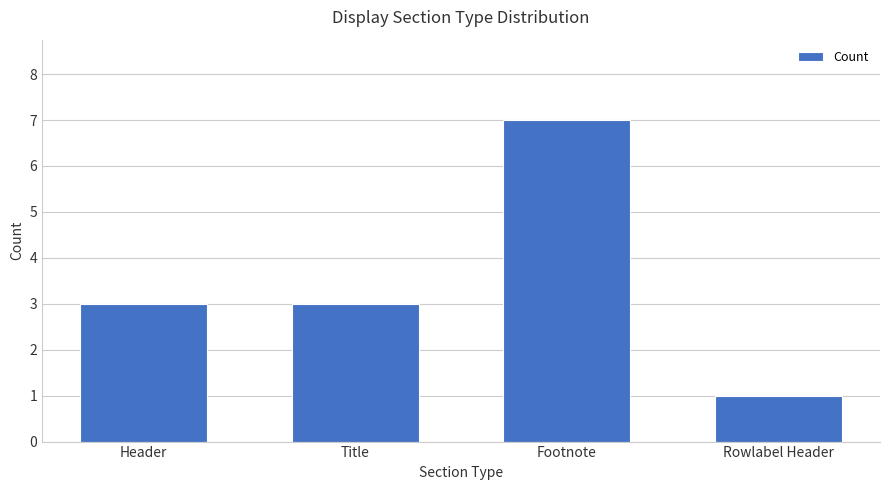

Does the chart contain stacked bars?

No